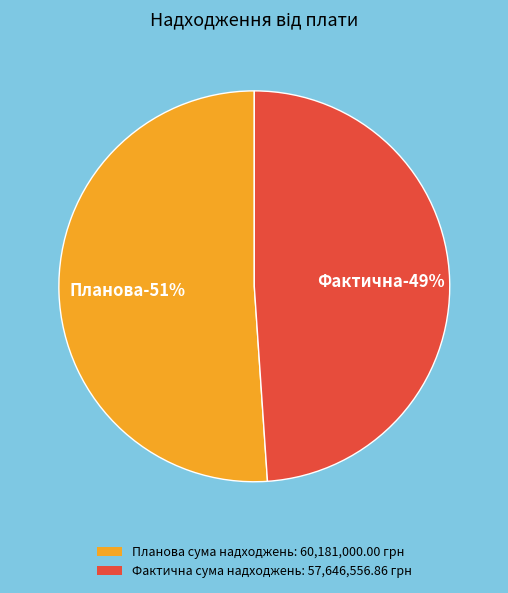

Which slice is the smallest?

Фактична сума надходжень